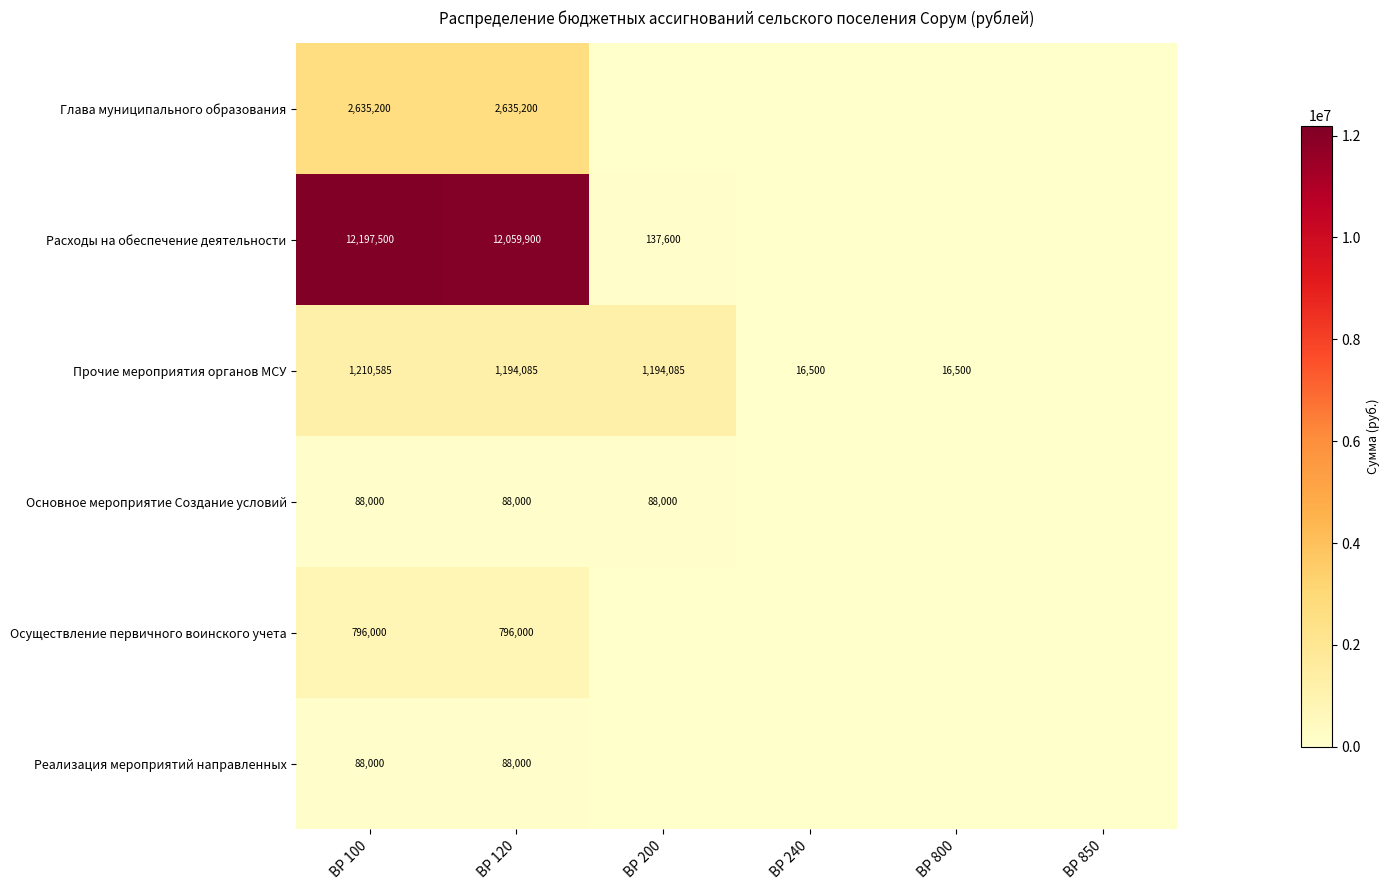

What is the total value across all series at ВР 120?

16861185